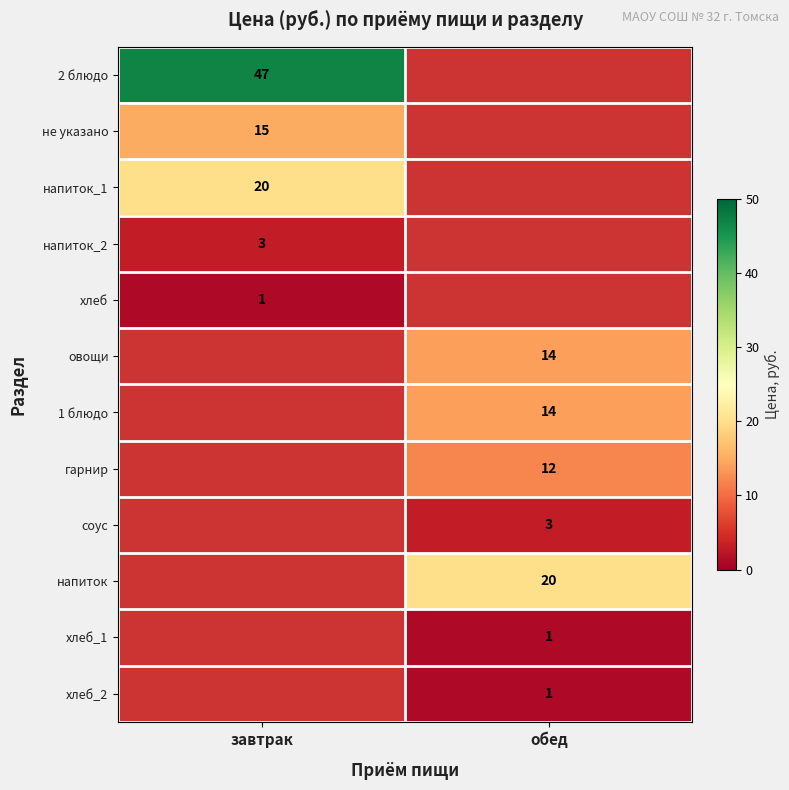

What is the total value across all series at завтрак?

86